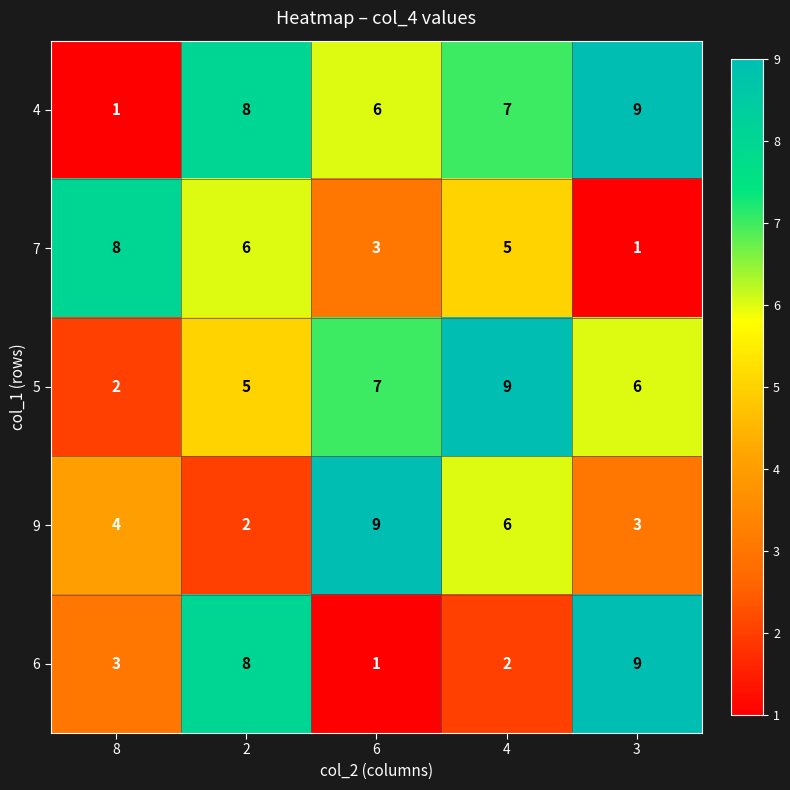

How many series are shown in this chart?

5